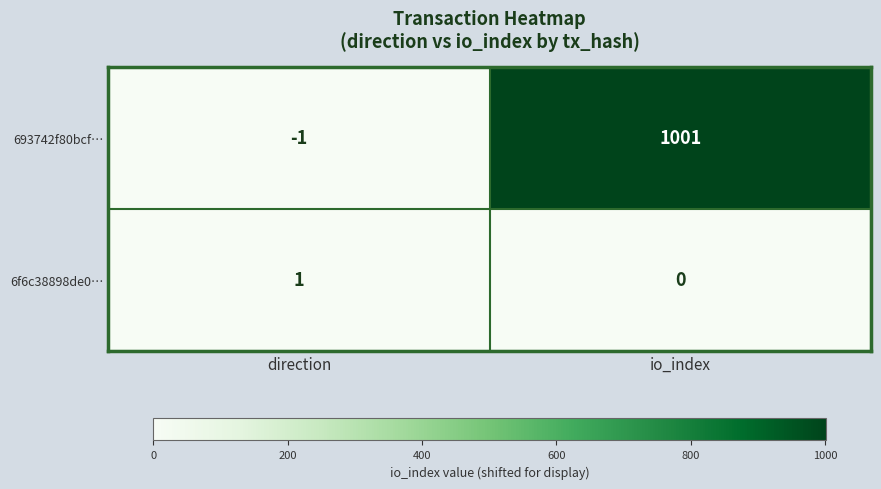

Reading left to right, extract all data points from this chart.

693742f80bcf…: direction=-1	io_index=1001
6f6c38898de0…: direction=1	io_index=0